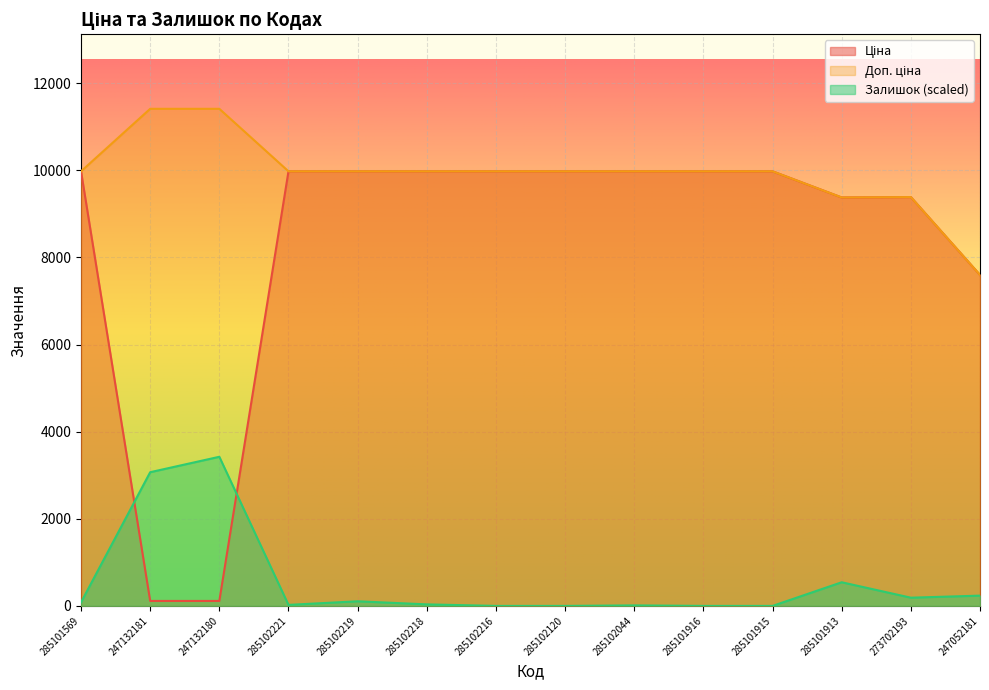

How many lines are shown in the chart?

3